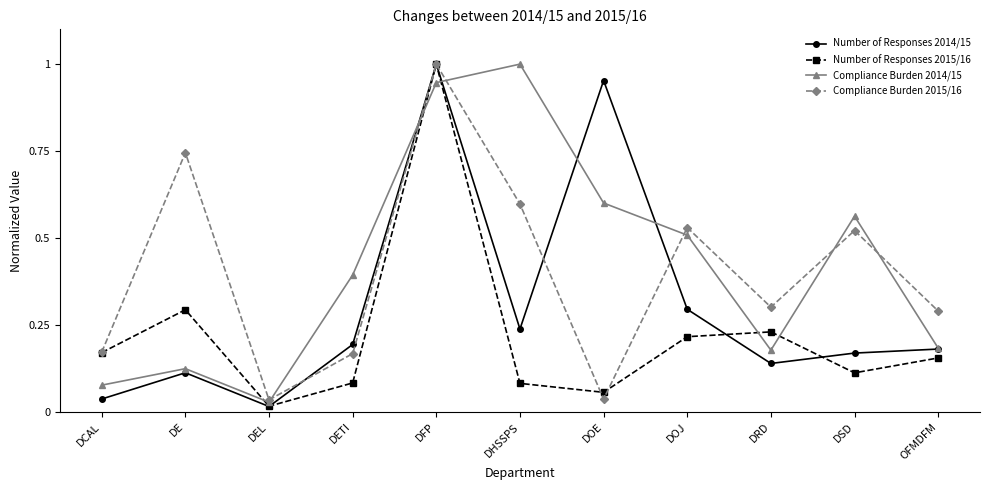

At which label does Compliance Burden 2014/15 reach its minimum?

DEL